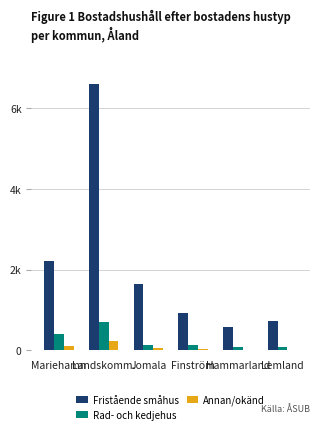

What is the value of the Annan/okänd bar at the 3rd from the left?

54